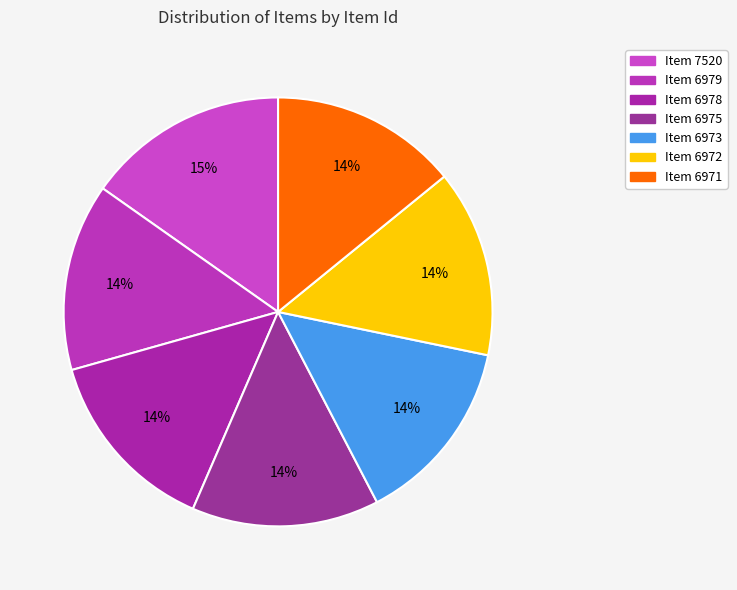

Do Item 6975 and Item 6972 together represent more than half of the pie?

No